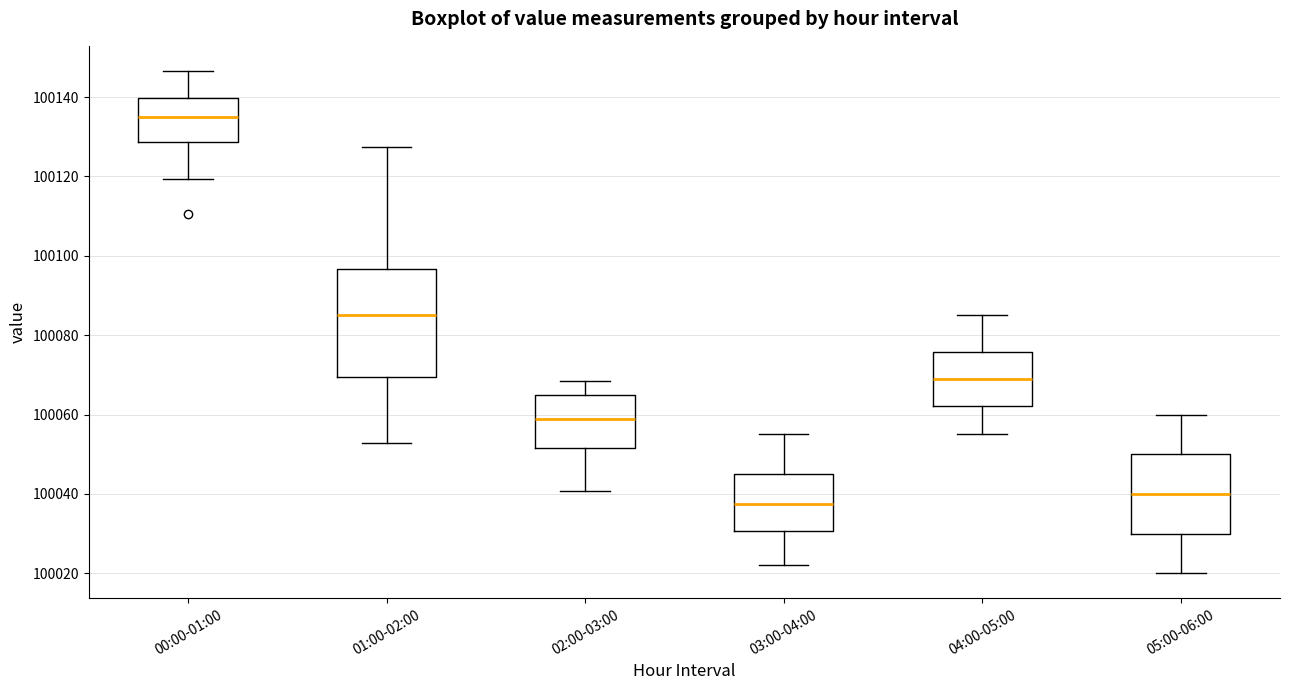

Comparing the boxes themselves (not the whiskers), which one is the tallest?

01:00-02:00